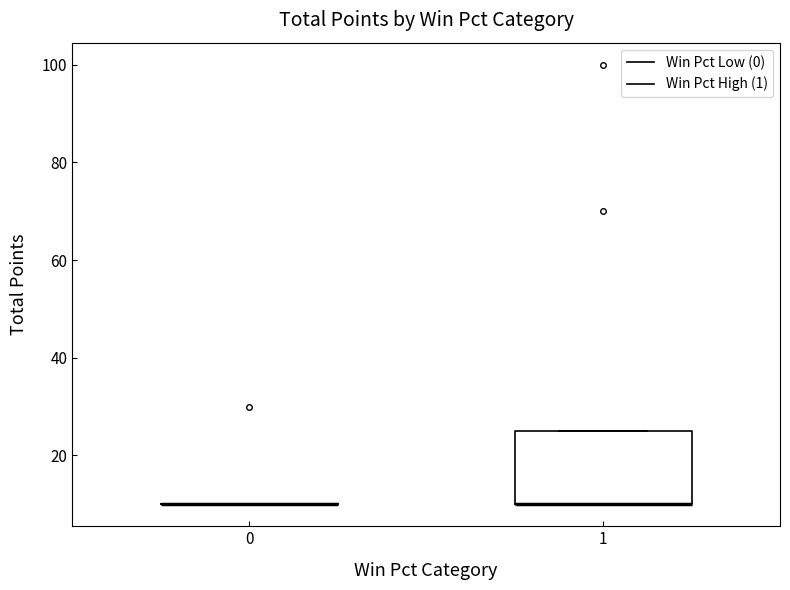

Comparing the boxes themselves (not the whiskers), which one is the tallest?

1